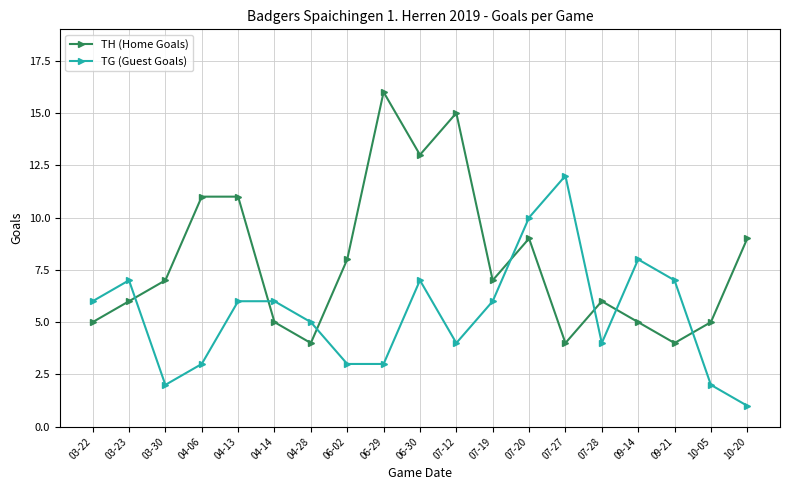

Does the chart have visible grid lines?

Yes